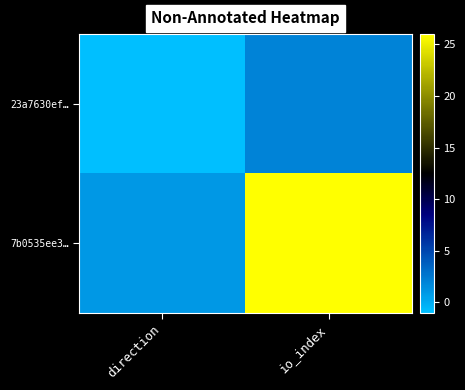

Which series has the largest range (max minus min)?

7b0535ee3…